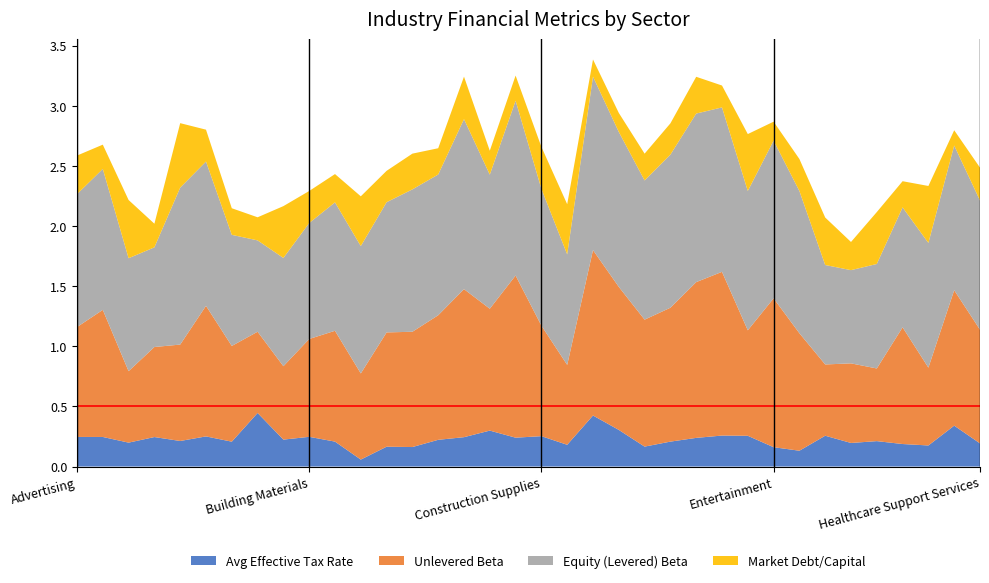

Reading right to left, extract all data points from this chart.

Avg Effective Tax Rate: Healthcare Support Services=0.2	Healthcare Products=0.3	Green & Renewable Energy=0.2	Furn/Home Furnishings=0.2	Food Wholesalers=0.2	Food Processing=0.2	Farming/Agriculture=0.3	Environmental & Waste Services=0.1	Entertainment=0.2	Engineering/Construction=0.3	Electronics (General)=0.3	Electronics (Consumer & Office)=0.2	Electrical Equipment=0.2	Education=0.2	Drugs (Pharmaceutical)=0.3	Drugs (Biotechnology)=0.4	Diversified=0.2	Construction Supplies=0.3	Computers/Peripherals=0.2	Computer Services=0.3	Coal & Related Energy=0.2	Chemical (Specialty)=0.2	Chemical (Diversified)=0.2	Chemical (Basic)=0.2	Cable TV=0.1	Business & Consumer Services=0.2	Building Materials=0.2	Broadcasting=0.2	Beverage (Soft)=0.4	Beverage (Alcoholic)=0.2	Auto Parts=0.3	Auto & Truck=0.2	Apparel=0.2	Air Transport=0.2	Aerospace/Defense=0.2	Advertising=0.2
Unlevered Beta: Healthcare Support Services=0.9	Healthcare Products=1.1	Green & Renewable Energy=0.6	Furn/Home Furnishings=1.0	Food Wholesalers=0.6	Food Processing=0.7	Farming/Agriculture=0.6	Environmental & Waste Services=1.0	Entertainment=1.2	Engineering/Construction=0.9	Electronics (General)=1.4	Electronics (Consumer & Office)=1.3	Electrical Equipment=1.1	Education=1.1	Drugs (Pharmaceutical)=1.2	Drugs (Biotechnology)=1.4	Diversified=0.7	Construction Supplies=0.9	Computers/Peripherals=1.3	Computer Services=1.0	Coal & Related Energy=1.2	Chemical (Specialty)=1.0	Chemical (Diversified)=1.0	Chemical (Basic)=1.0	Cable TV=0.7	Business & Consumer Services=0.9	Building Materials=0.8	Broadcasting=0.6	Beverage (Soft)=0.7	Beverage (Alcoholic)=0.8	Auto Parts=1.1	Auto & Truck=0.8	Apparel=0.7	Air Transport=0.6	Aerospace/Defense=1.1	Advertising=0.9
Equity (Levered) Beta: Healthcare Support Services=1.1	Healthcare Products=1.2	Green & Renewable Energy=1.0	Furn/Home Furnishings=1.0	Food Wholesalers=0.9	Food Processing=0.8	Farming/Agriculture=0.8	Environmental & Waste Services=1.2	Entertainment=1.3	Engineering/Construction=1.2	Electronics (General)=1.4	Electronics (Consumer & Office)=1.4	Electrical Equipment=1.3	Education=1.2	Drugs (Pharmaceutical)=1.3	Drugs (Biotechnology)=1.4	Diversified=0.9	Construction Supplies=1.1	Computers/Peripherals=1.5	Computer Services=1.1	Coal & Related Energy=1.4	Chemical (Specialty)=1.2	Chemical (Diversified)=1.2	Chemical (Basic)=1.1	Cable TV=1.1	Business & Consumer Services=1.1	Building Materials=1.0	Broadcasting=0.9	Beverage (Soft)=0.8	Beverage (Alcoholic)=0.9	Auto Parts=1.2	Auto & Truck=1.3	Apparel=0.8	Air Transport=0.9	Aerospace/Defense=1.2	Advertising=1.1
Market Debt/Capital: Healthcare Support Services=0.3	Healthcare Products=0.1	Green & Renewable Energy=0.5	Furn/Home Furnishings=0.2	Food Wholesalers=0.4	Food Processing=0.2	Farming/Agriculture=0.4	Environmental & Waste Services=0.3	Entertainment=0.2	Engineering/Construction=0.5	Electronics (General)=0.2	Electronics (Consumer & Office)=0.3	Electrical Equipment=0.3	Education=0.2	Drugs (Pharmaceutical)=0.2	Drugs (Biotechnology)=0.1	Diversified=0.4	Construction Supplies=0.3	Computers/Peripherals=0.2	Computer Services=0.2	Coal & Related Energy=0.4	Chemical (Specialty)=0.2	Chemical (Diversified)=0.3	Chemical (Basic)=0.3	Cable TV=0.4	Business & Consumer Services=0.2	Building Materials=0.3	Broadcasting=0.4	Beverage (Soft)=0.2	Beverage (Alcoholic)=0.2	Auto Parts=0.3	Auto & Truck=0.5	Apparel=0.2	Air Transport=0.5	Aerospace/Defense=0.2	Advertising=0.3